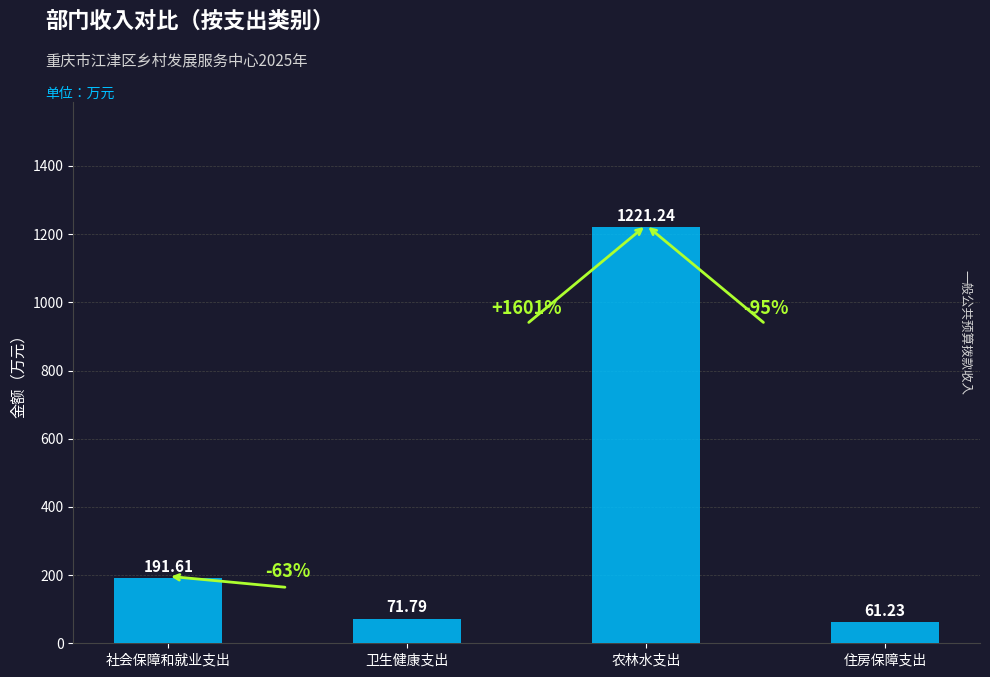

What is the greatest value displayed?

1221.2